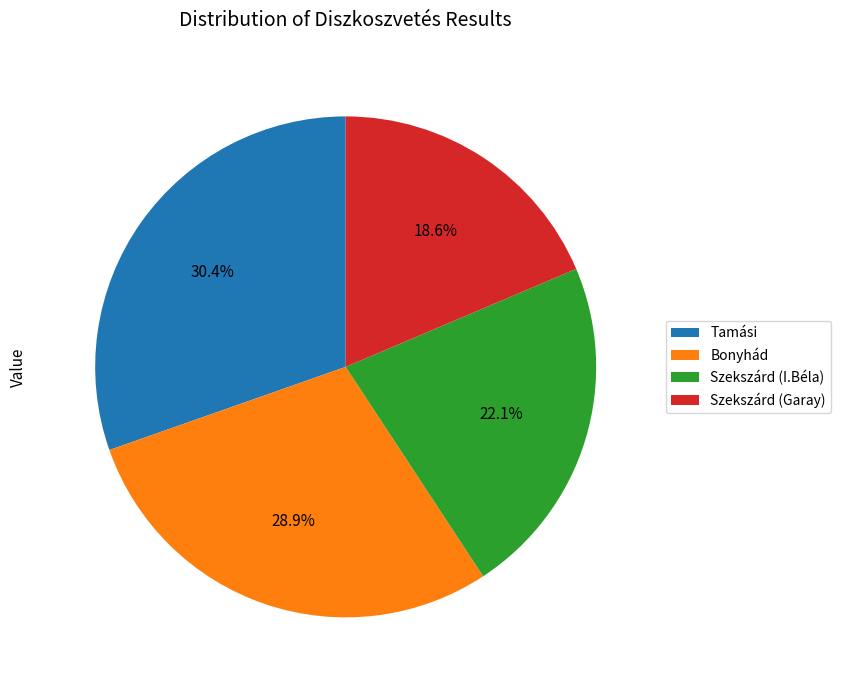

Approximately how many times larger is the value at Tamási compared to Bonyhád?

1.1